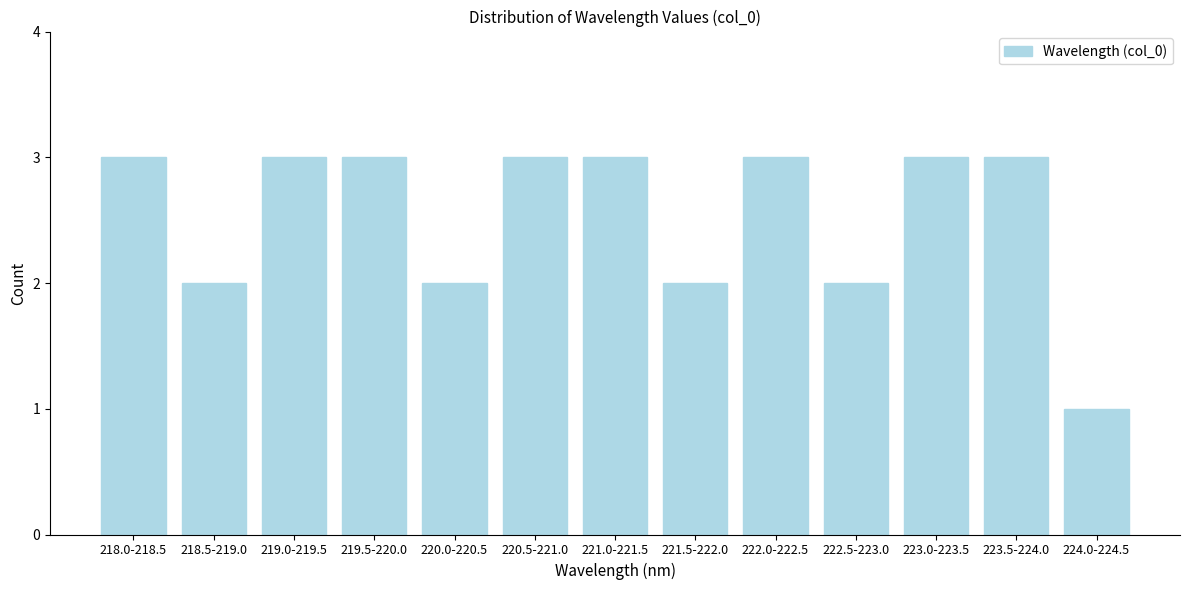

Reading right to left, transcribe all the data shown in this chart.

1	3	3	2	3	2	3	3	2	3	3	2	3